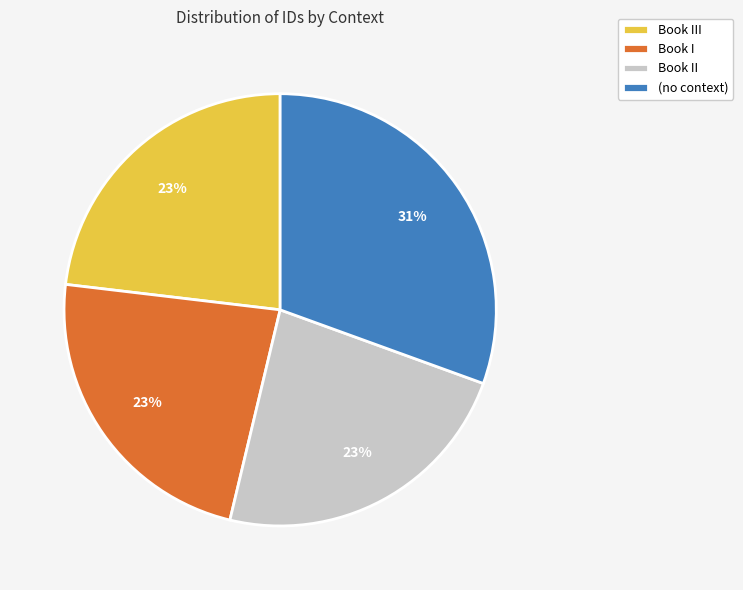

Is there any slice that represents more than half of the pie?

No